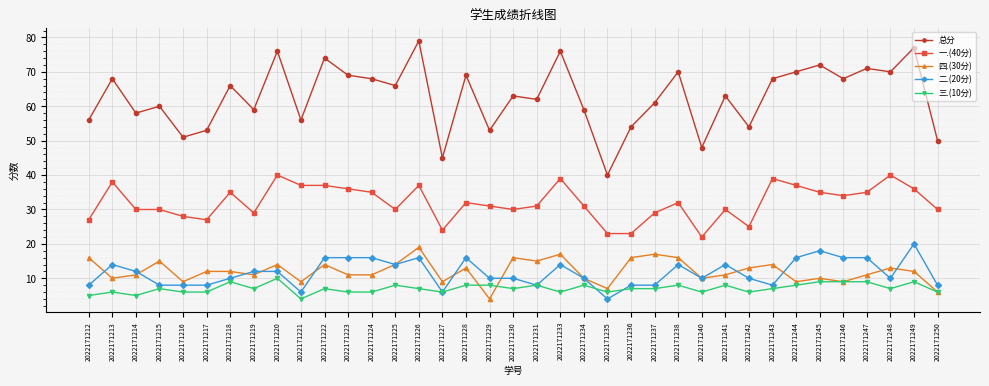

What is the difference between the 一.(40分) values at 2022171249 and 2022171213?

2